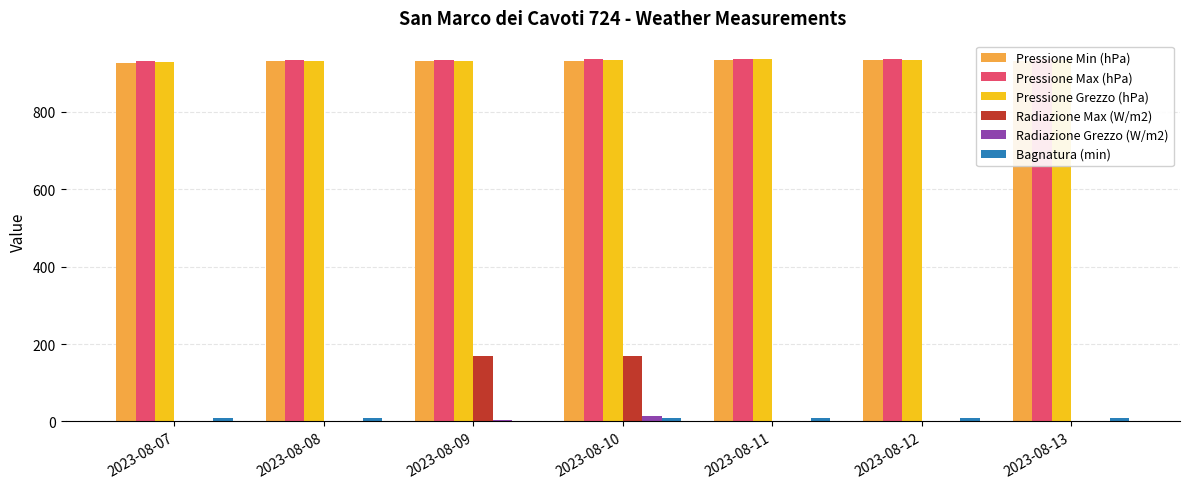

What is the maximum value shown in the chart?

936.9